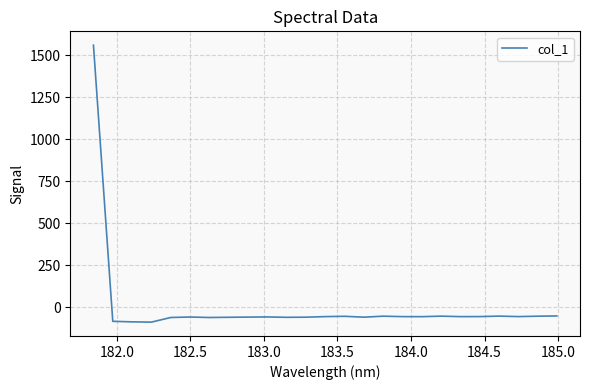

What is the minimum value shown in the chart?

-89.7